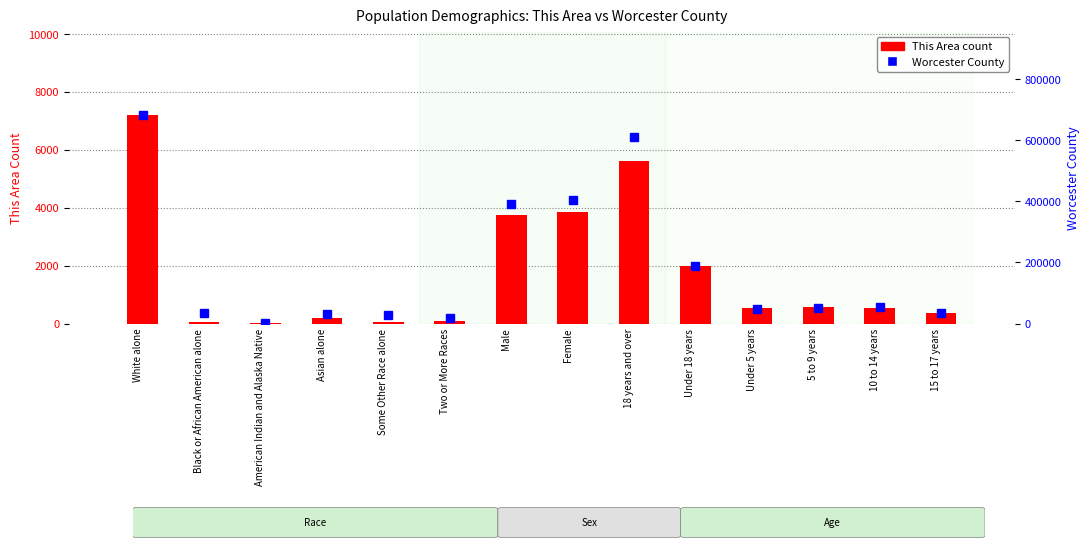

Which category has the highest value in the Worcester County series?

White alone